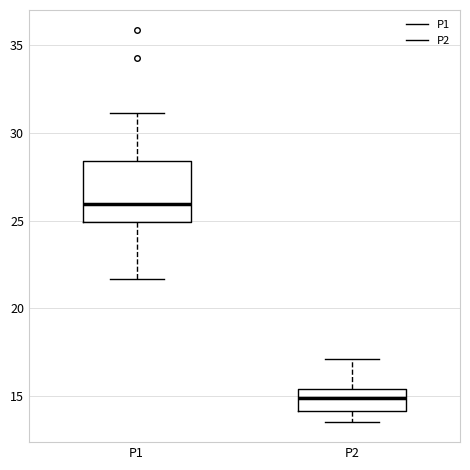

Which box has the highest median line?

P1